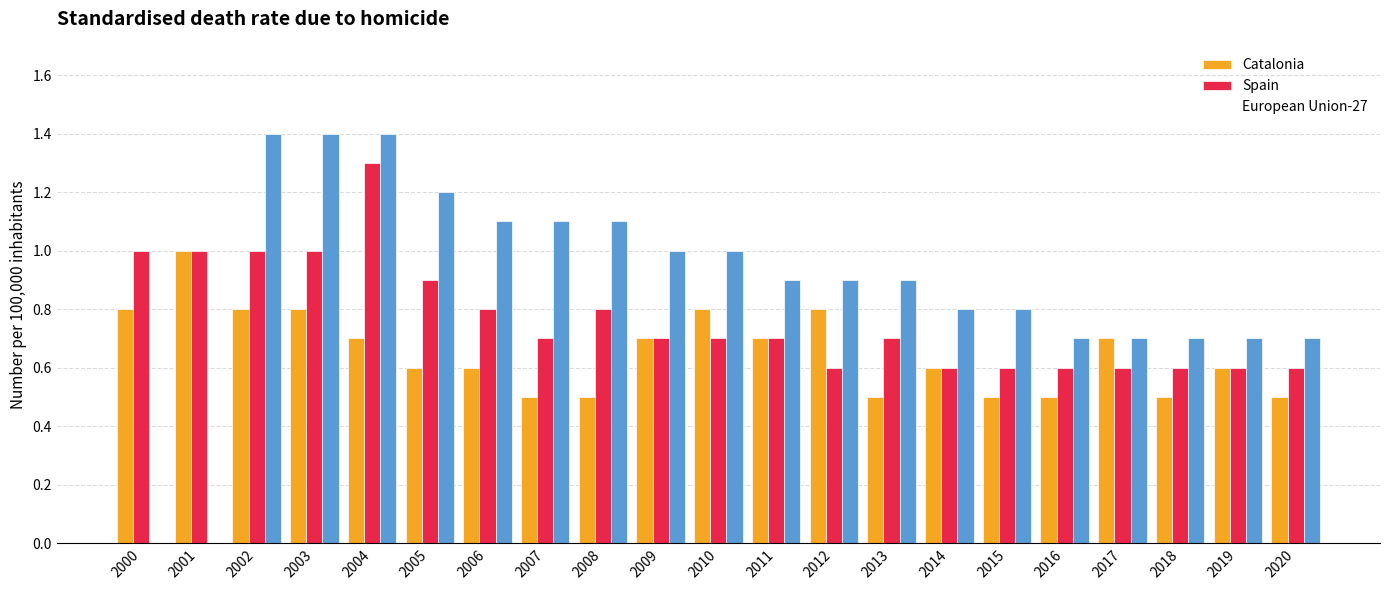

At which category is the sum across all series the highest?

2004